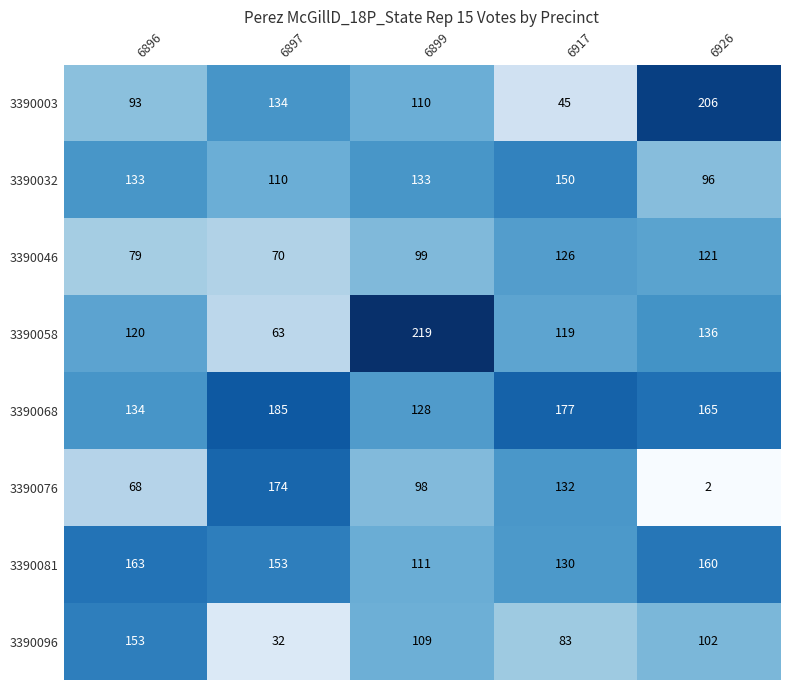

Is it true that 3390003 equals 158 at 6896?

False